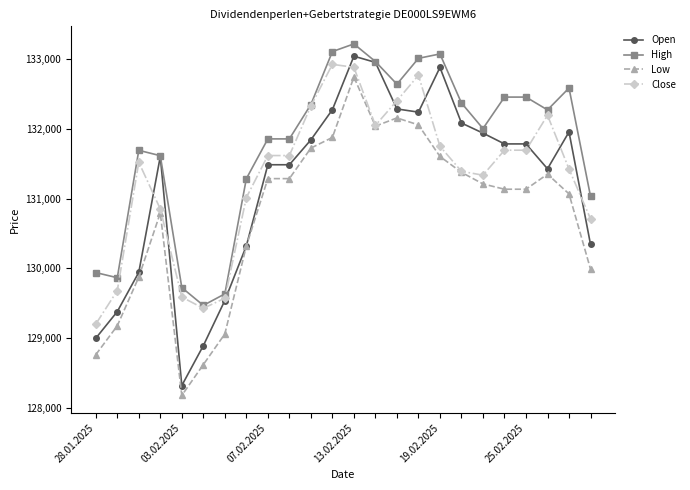

Rank the series by their maximum value, from highest to lowest.

High, Open, Close, Low